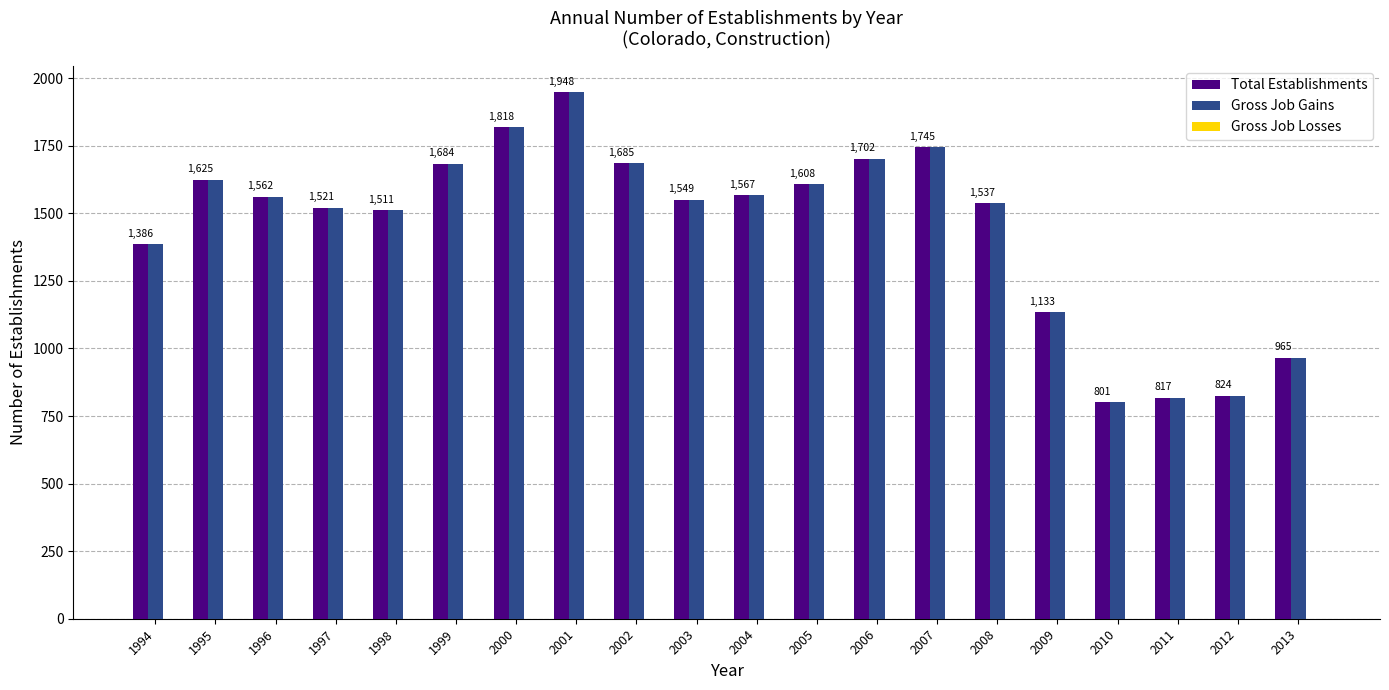

True or false: Total Establishments has a value of 778 at 2006.

False